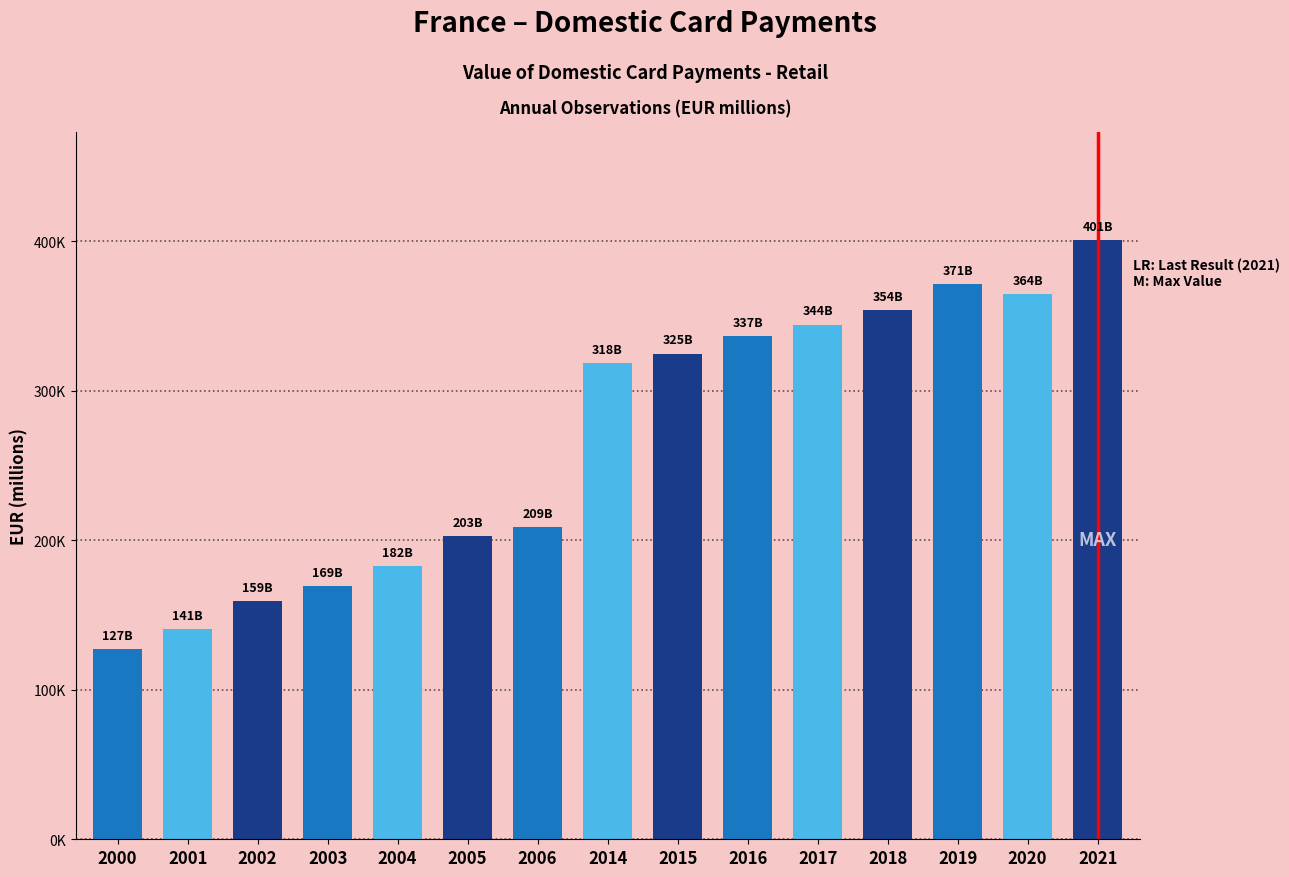

Are the bars horizontal?

No